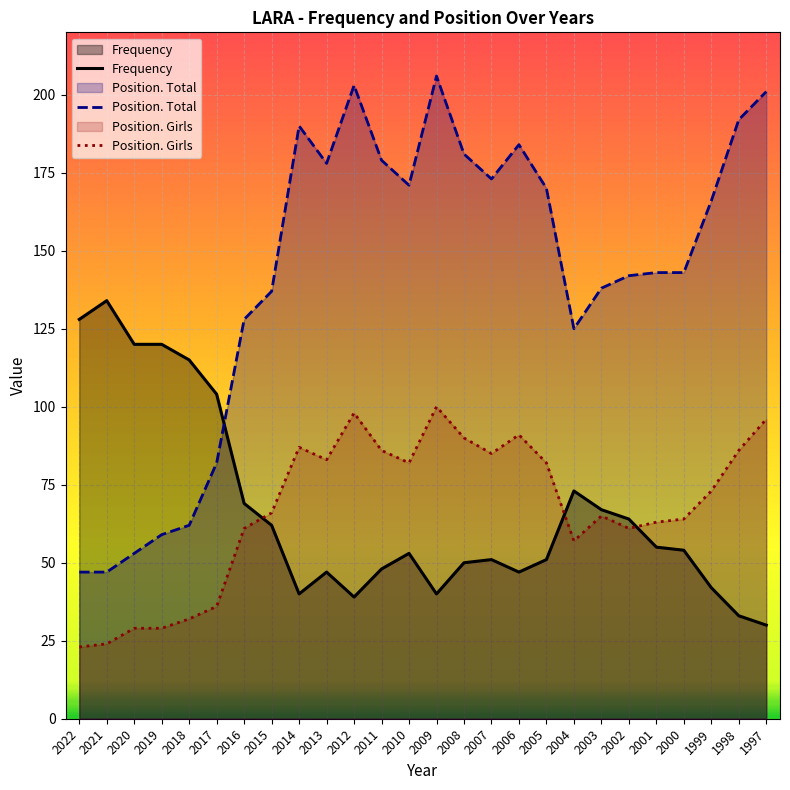

True or false: Position. Total has more than 0 points higher than both neighbors.

True